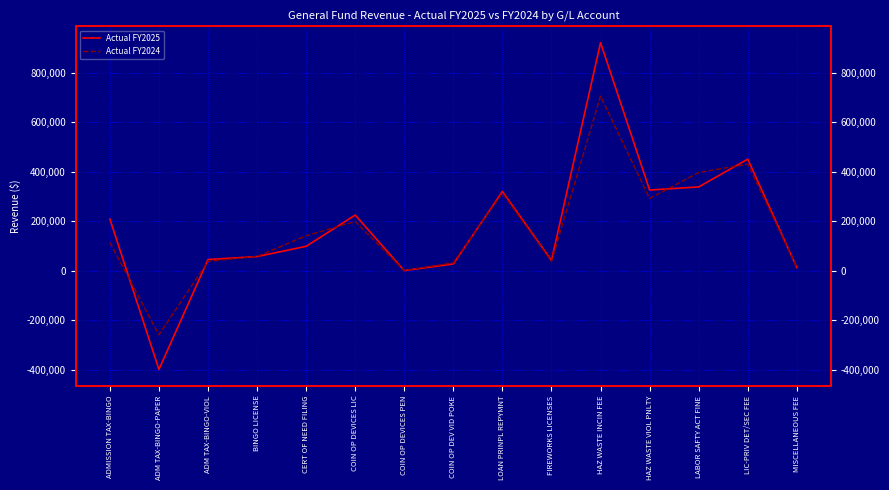

Between COIN OP DEVICES LIC and HAZ WASTE INCIN FEE, which is larger?

HAZ WASTE INCIN FEE